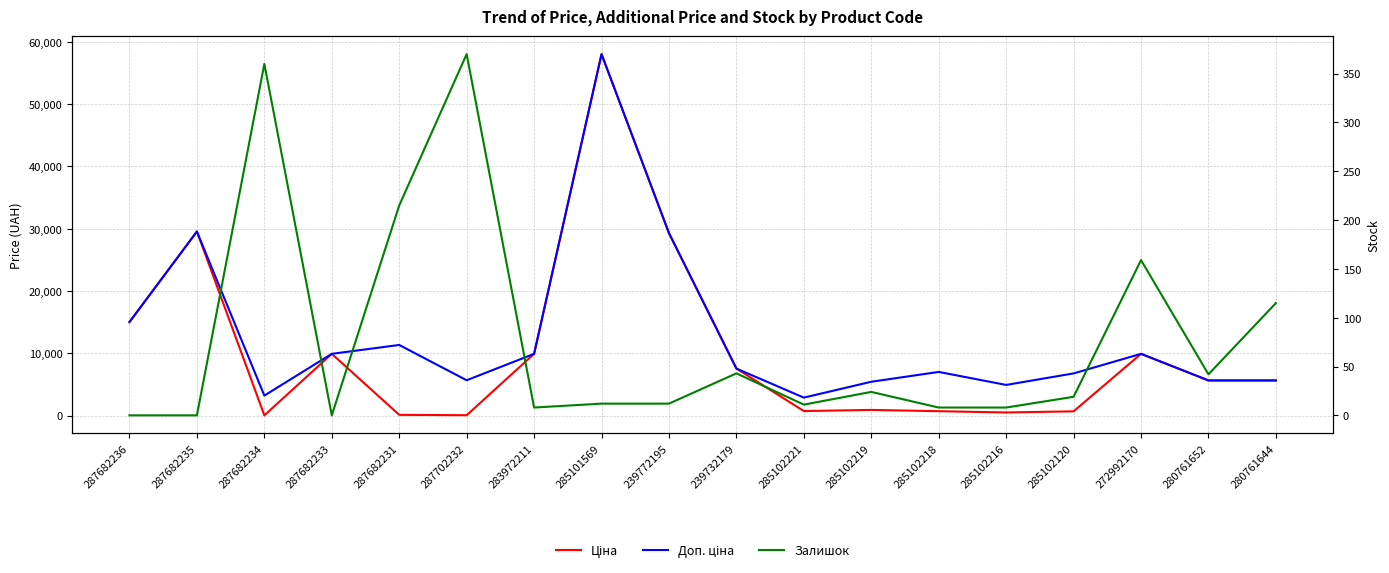

Rank the series by their average value, from highest to lowest.

Доп. ціна, Ціна, Залишок